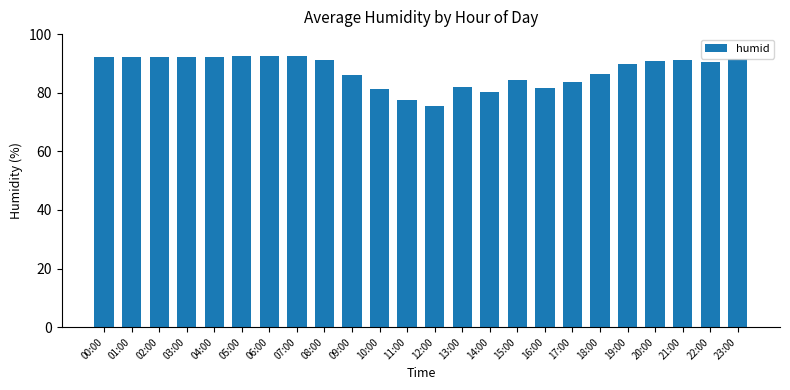

What is the difference between the values at 20:00 and 09:00?

4.6